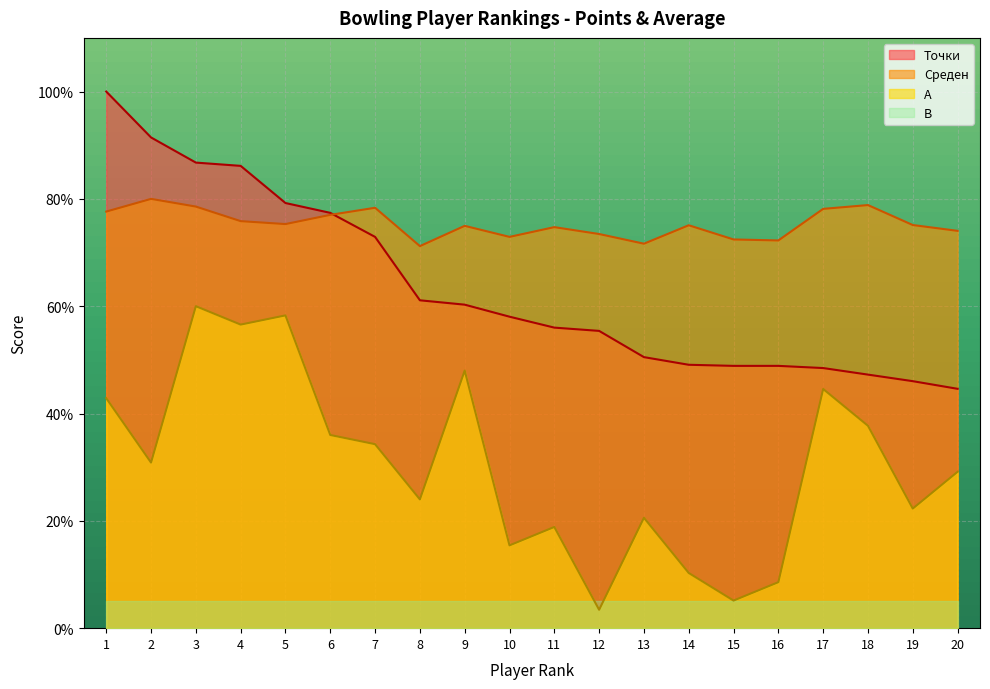

What is the difference between the Среден values at 11 and 14?

0.3